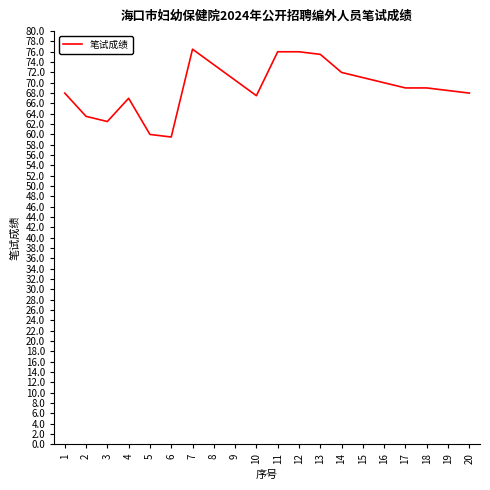

What is the greatest value displayed?

76.5